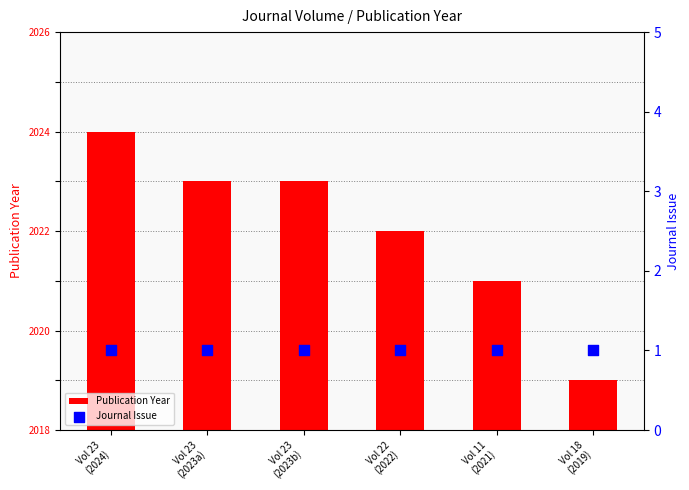

Which series has the largest total across all categories?

Publication Year